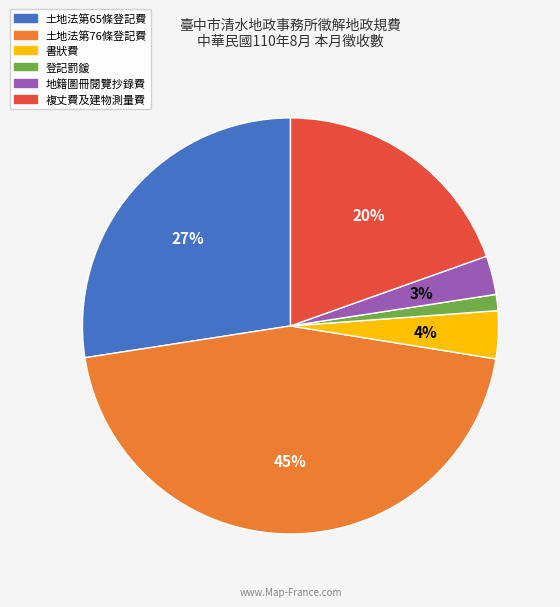

Do 複丈費及建物測量費 and 登記罰鍰 together represent more than half of the pie?

No